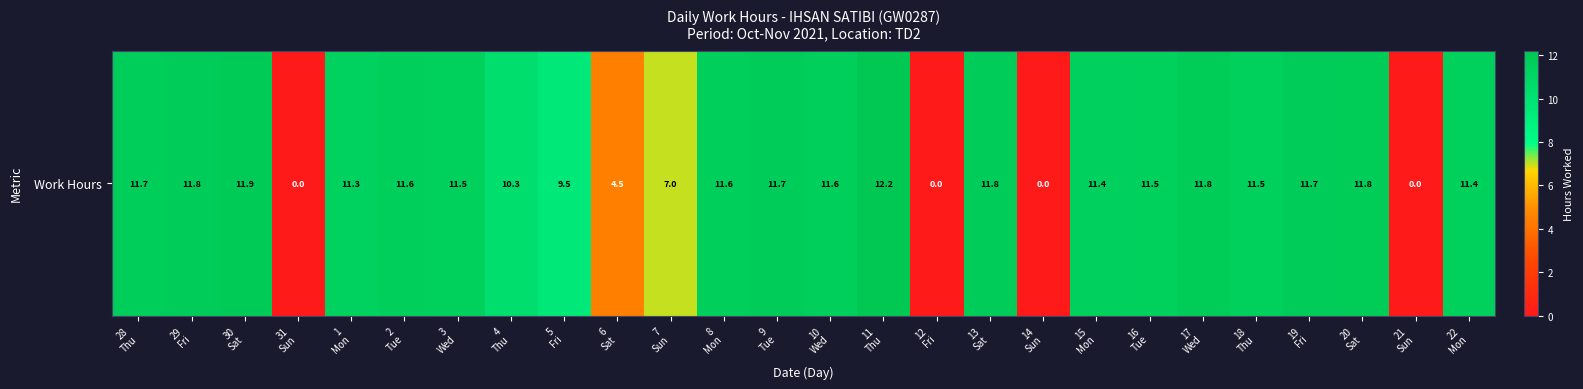

What is the sum of all values?

241.0